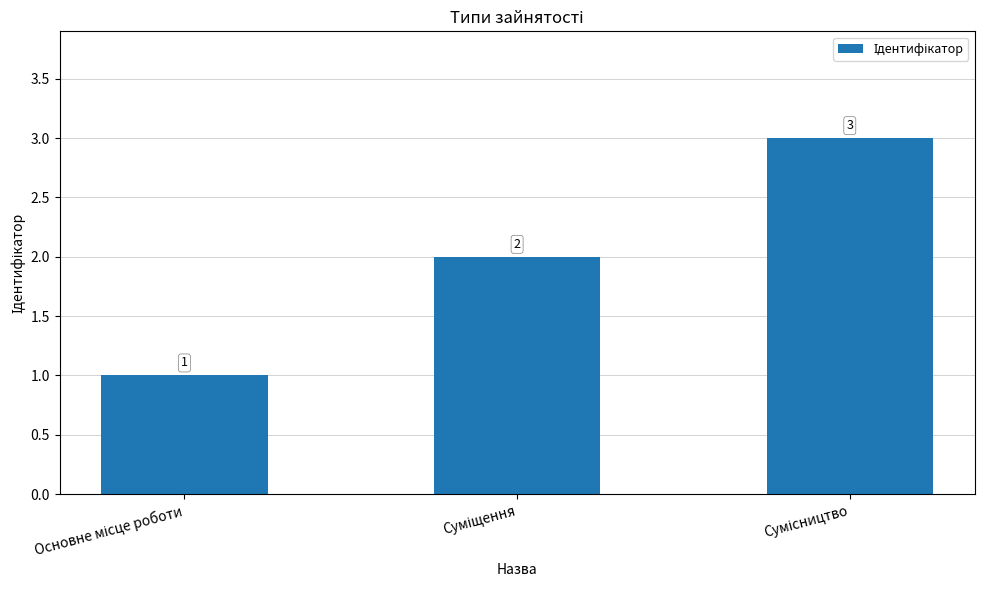

What is the value of the 3rd bar from the left?

3